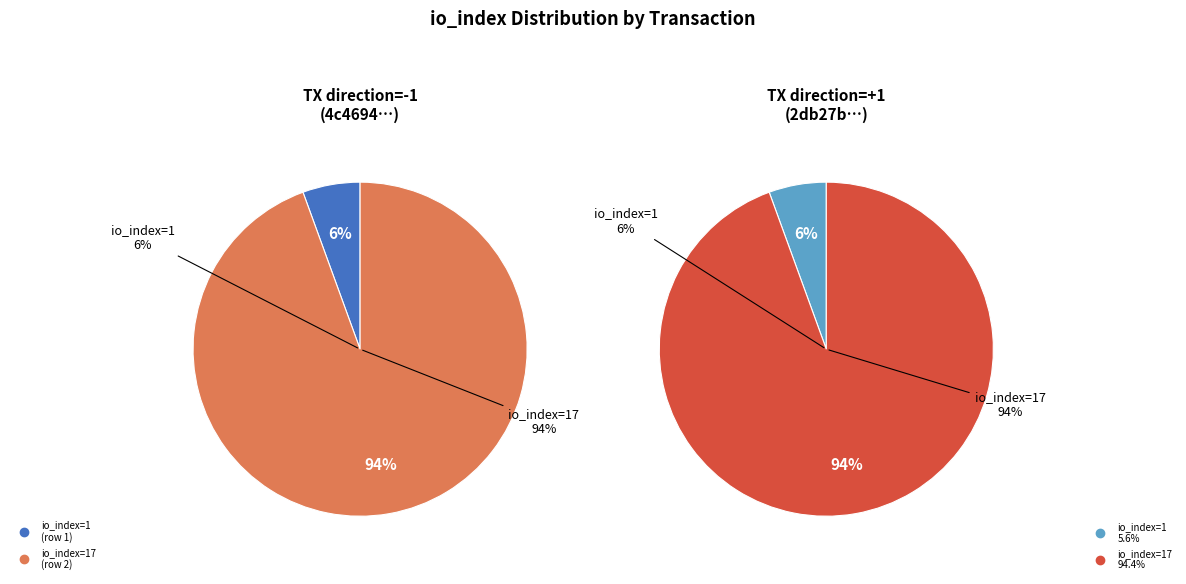

Is the sum of tx_index_17 and tx_index_1 greater than half?

Yes